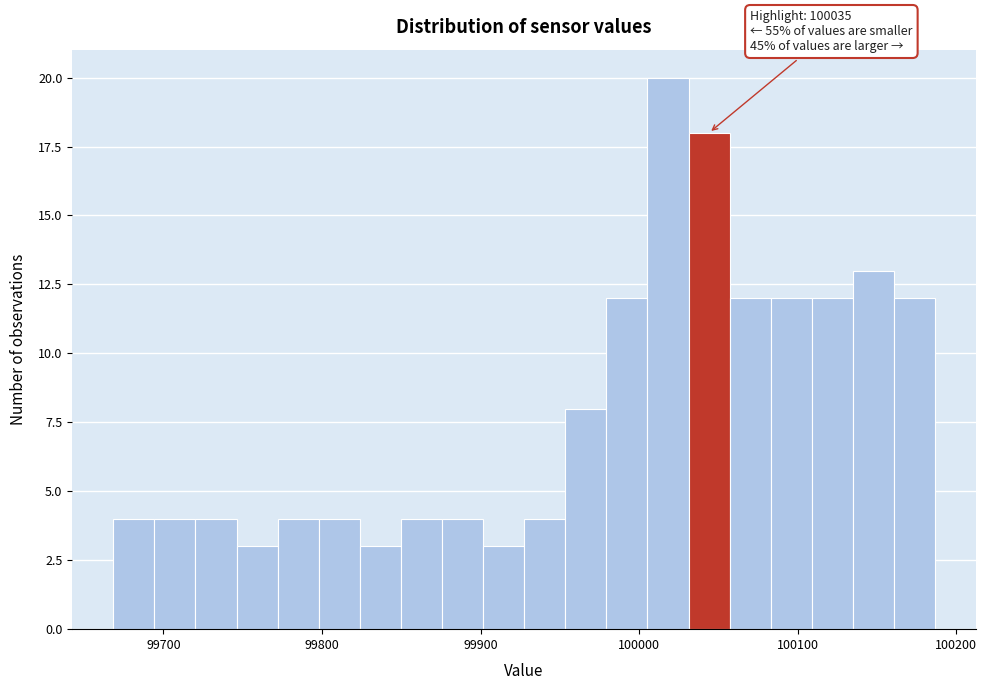

Around what value on the x-axis is the tallest bar? Give the approximate position of its centre, as read against the axis.

100020